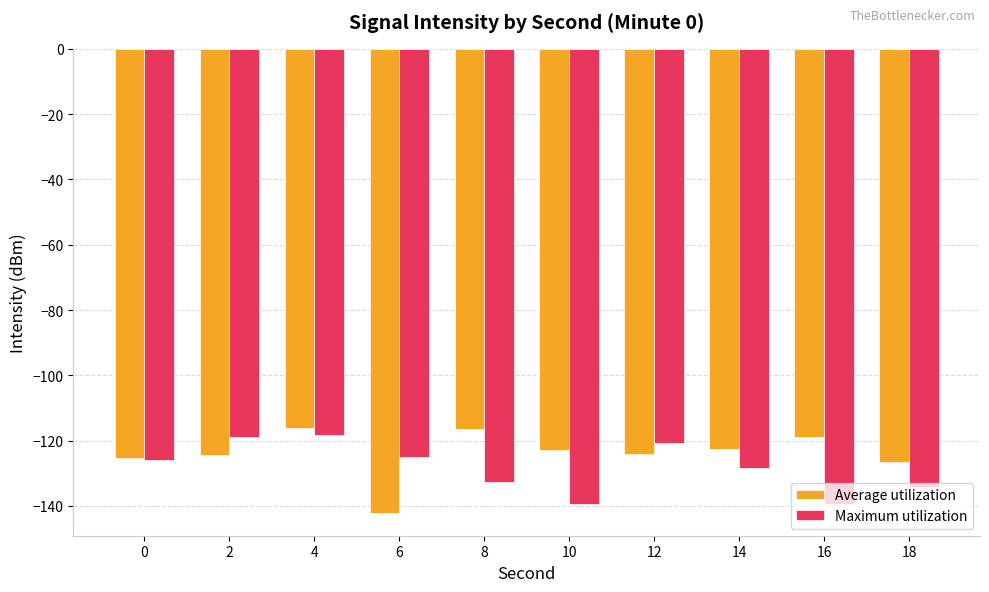

What is the minimum value for Average utilization?

-142.0